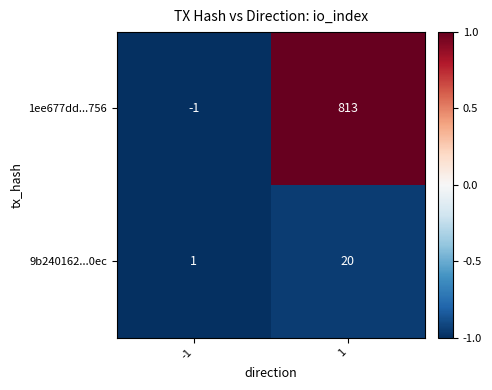

Reading left to right, transcribe all the data shown in this chart.

1ee677dd...756: -1=-1	1=813
9b240162...0ec: -1=1	1=20